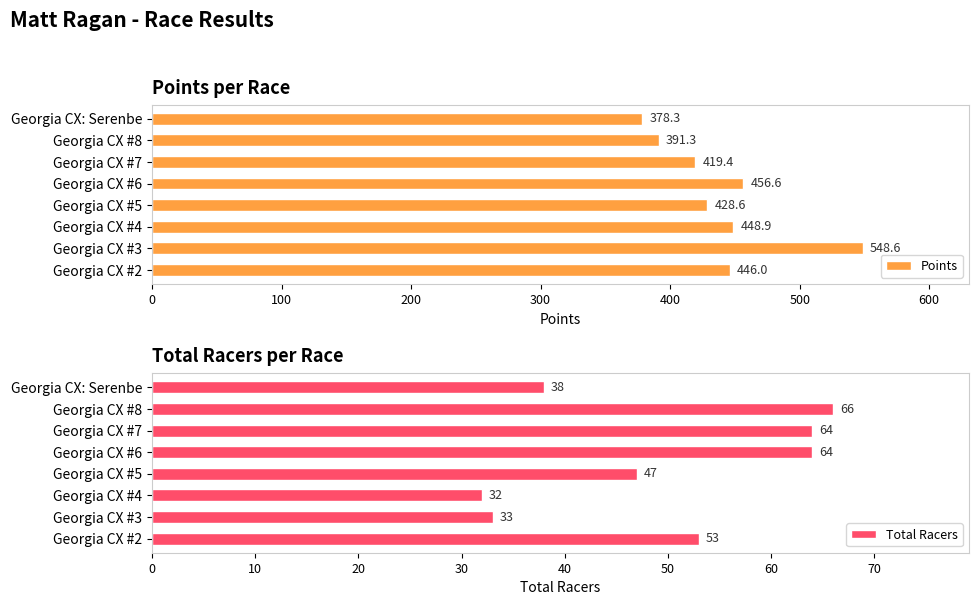

What is the value of the Total Racers bar at the 6th from the left?

32.0